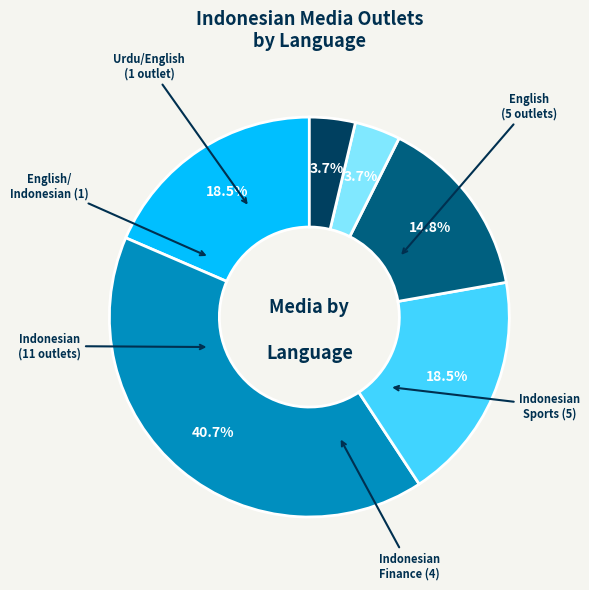

Is there a majority slice in this chart?

No